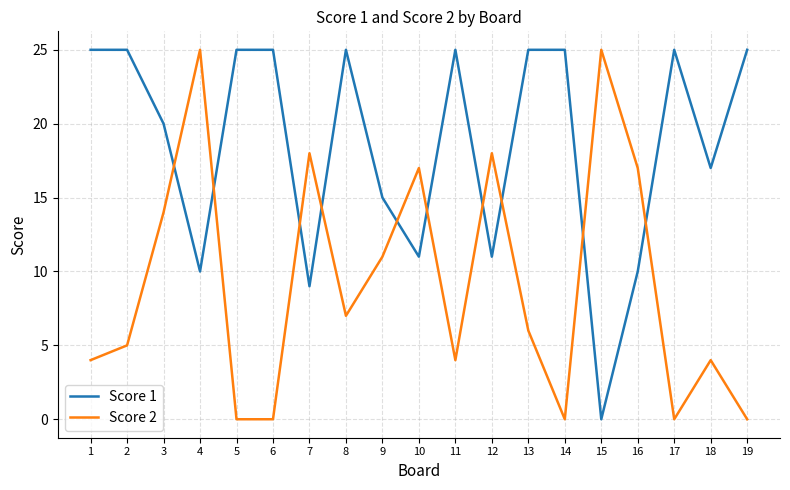

What is the difference between the highest and lowest values at 7?

9